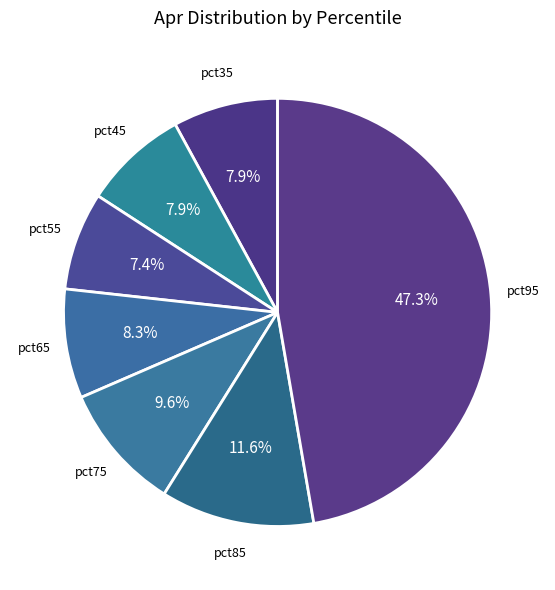

How many segments does this pie chart have?

7